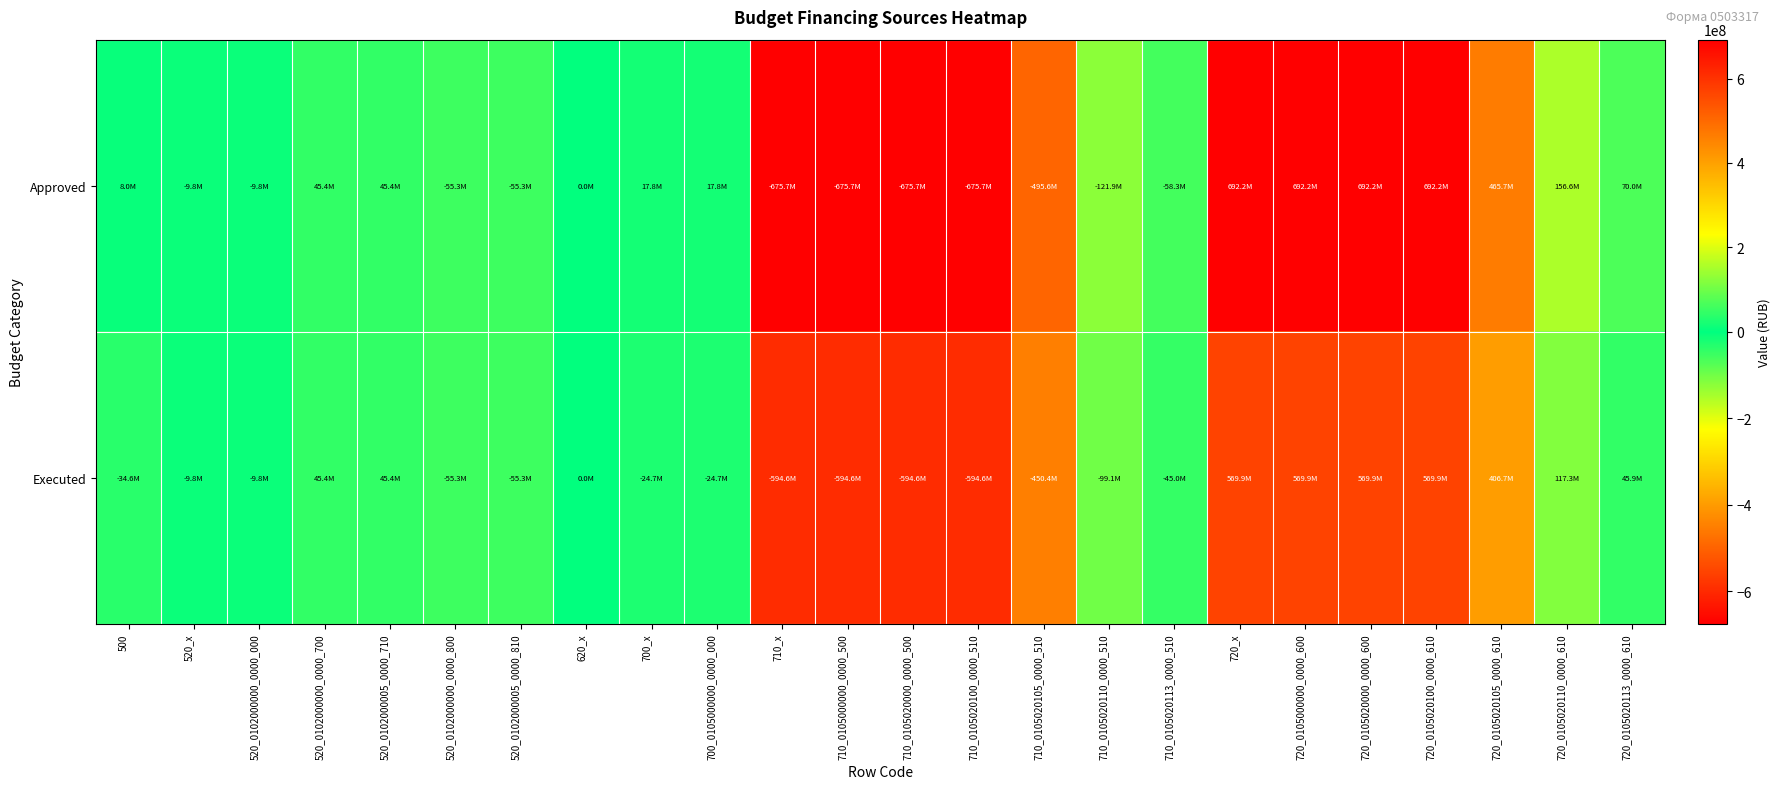

At how many categories does at least one series exceed 607080531?

4